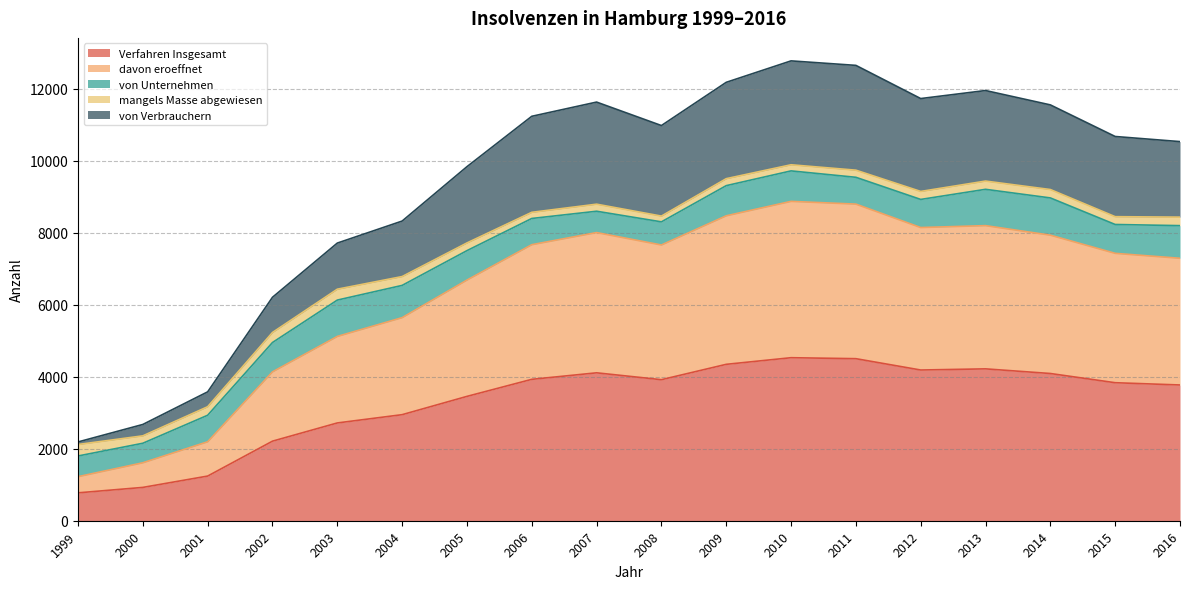

True or false: von Verbrauchern and Verfahren Insgesamt cross at least once.

False